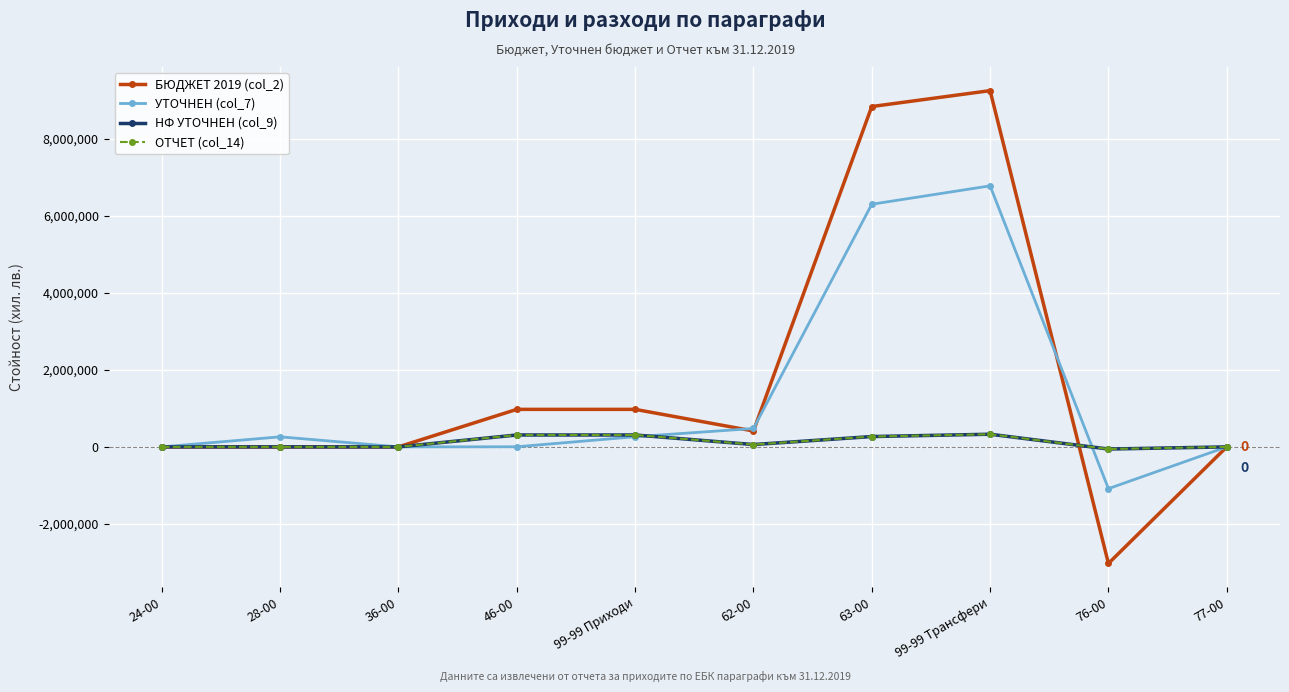

The БЮДЖЕТ 2019 (col_2) series shows -5350030 at 76-00. True or false?

False